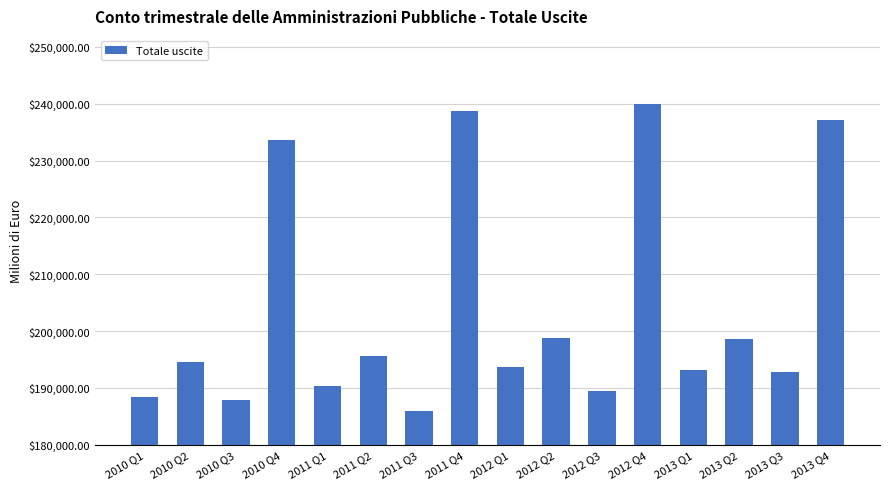

Which label corresponds to the largest value in the chart?

2012 Q4